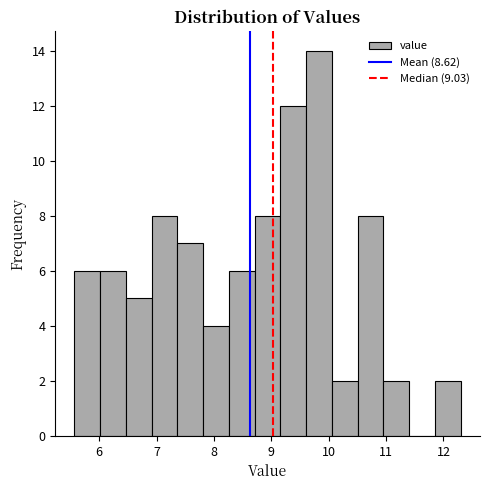

How tall is the bar that spans 6.9 to 7.4 on the x-axis? Neither the bar edges nor the heights are printed on the chart, so give them approximately, as read against the axes.

8